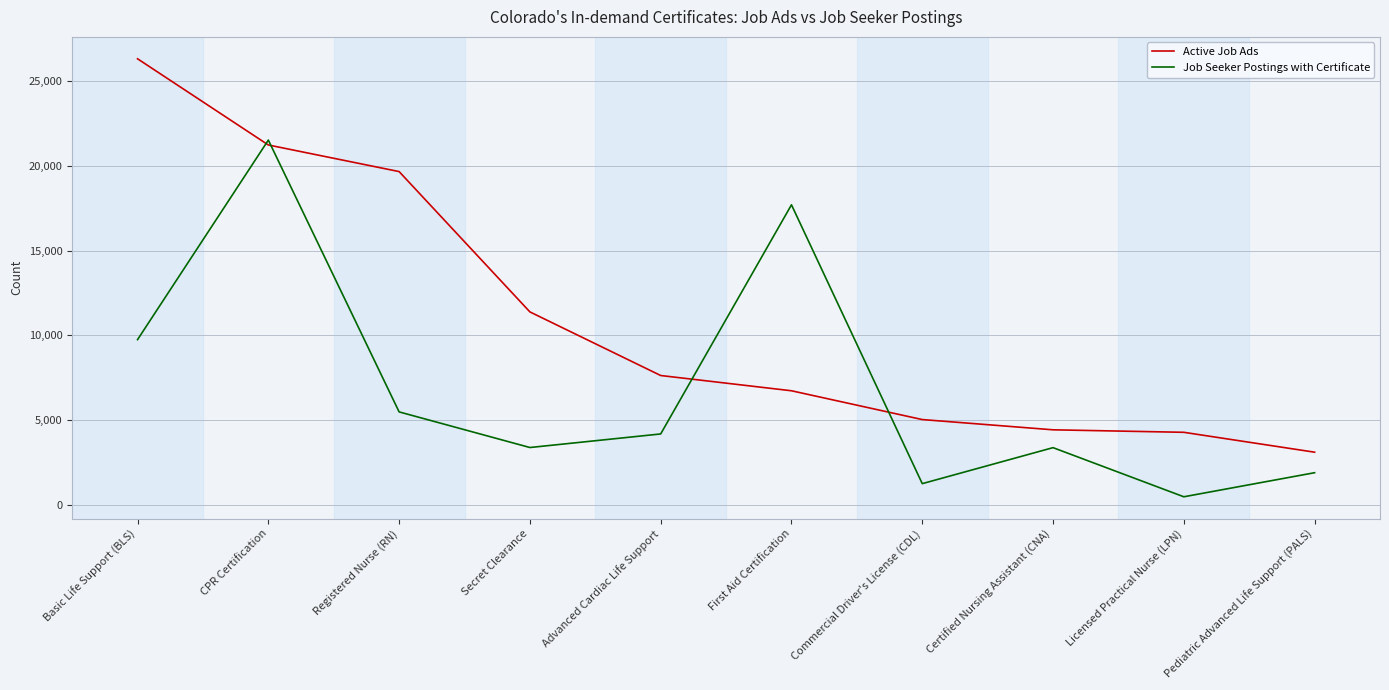

In Job Seeker Postings with Certificate, how many points are lower than both neighbors (excluding endpoints)?

3